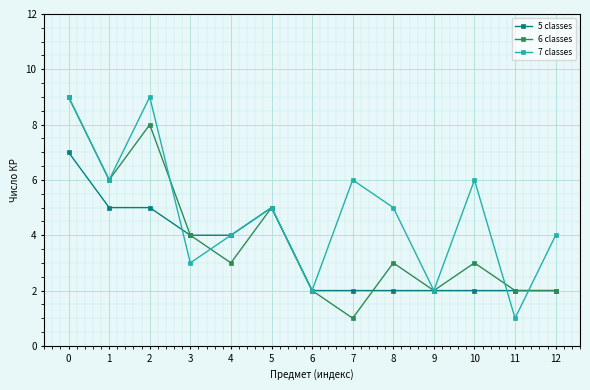

True or false: 5 classes and 6 classes intersect in this chart.

True